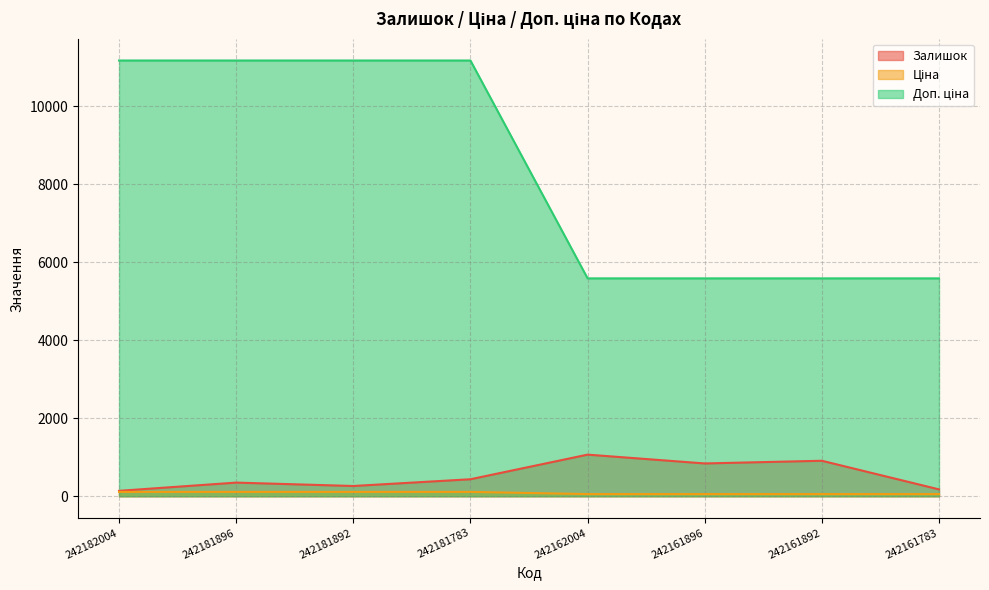

Does the chart display data point markers on the line(s)?

No